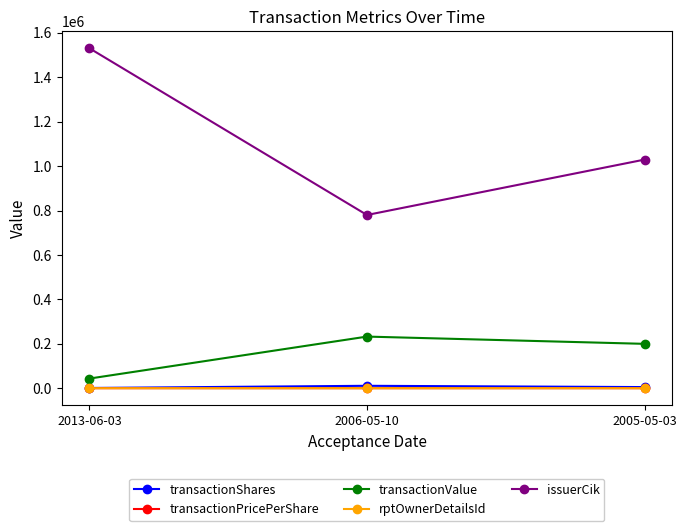

Which series has the widest spread of values?

issuerCik